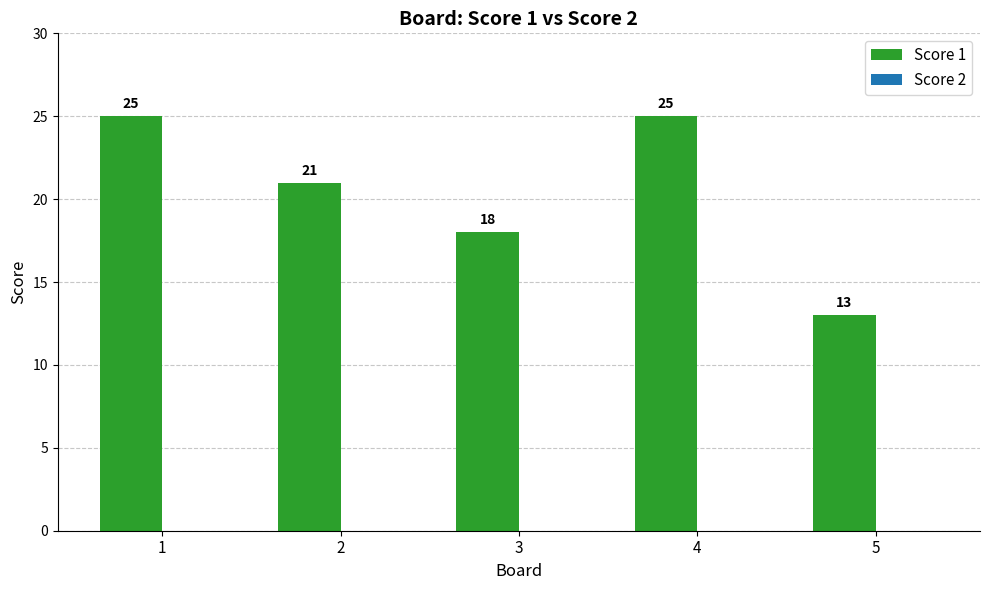

What is the sum of the values at 1 and 2?

46